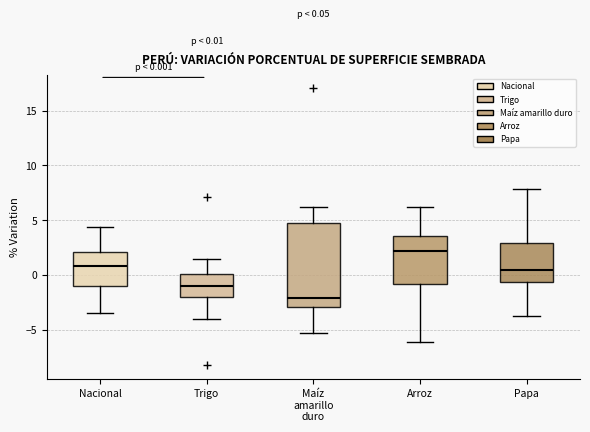

Which box's median line is the highest?

Arroz